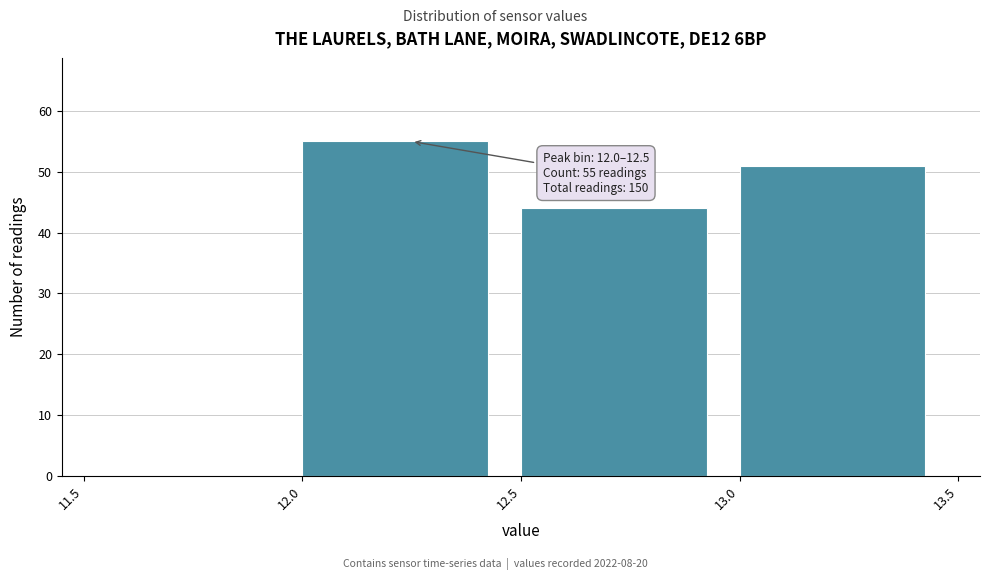

Which range on the x-axis has the tallest bar?

12.0 to 12.5